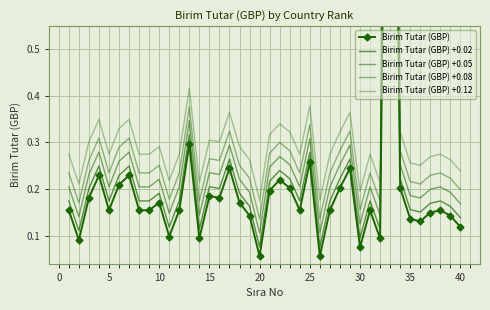

In Birim Tutar (GBP) +0.08, how many points are lower than both neighbors (excluding endpoints)?

11